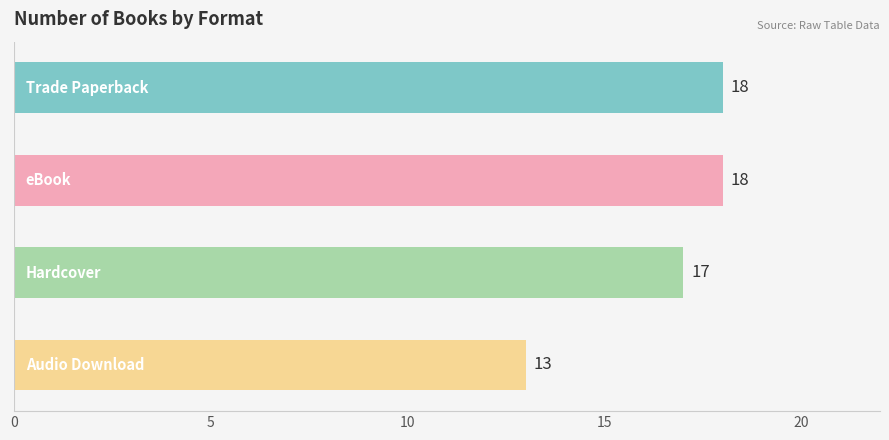

What is the sum of all values?

66